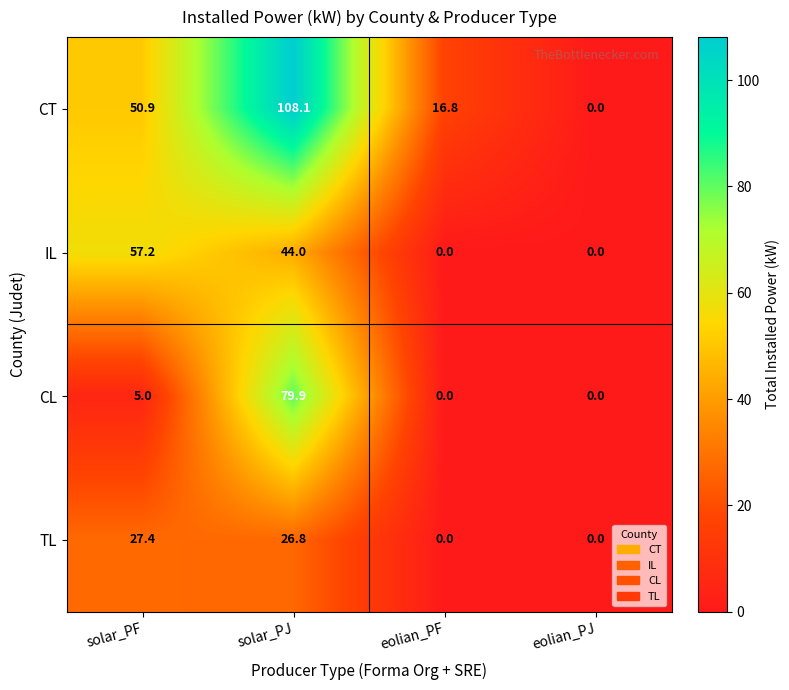

What is the maximum value shown in the chart?

108.1